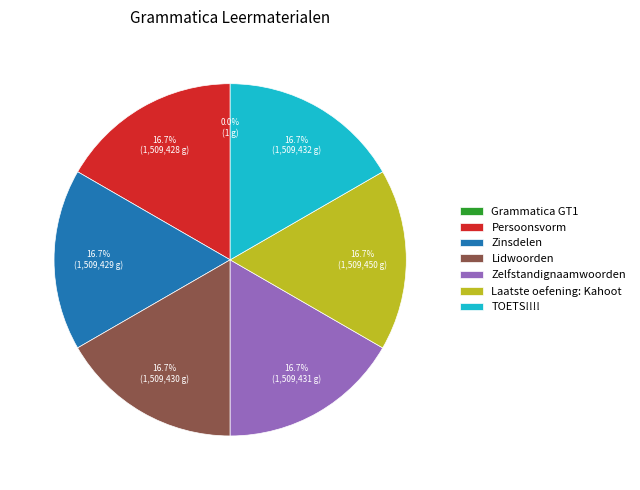

To the nearest percent, what is the combined percentage of Persoonsvorm and Zinsdelen?

33%